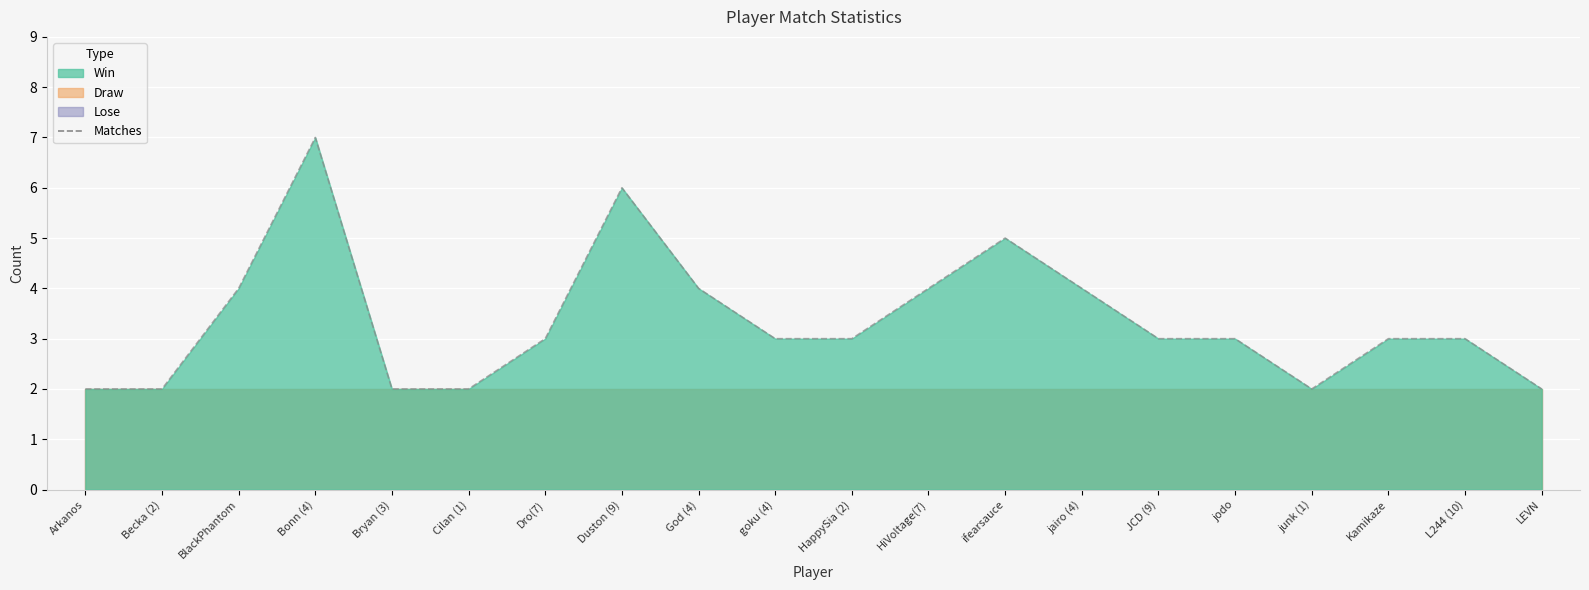

The value at Kamikaze is 3. True or false?

True